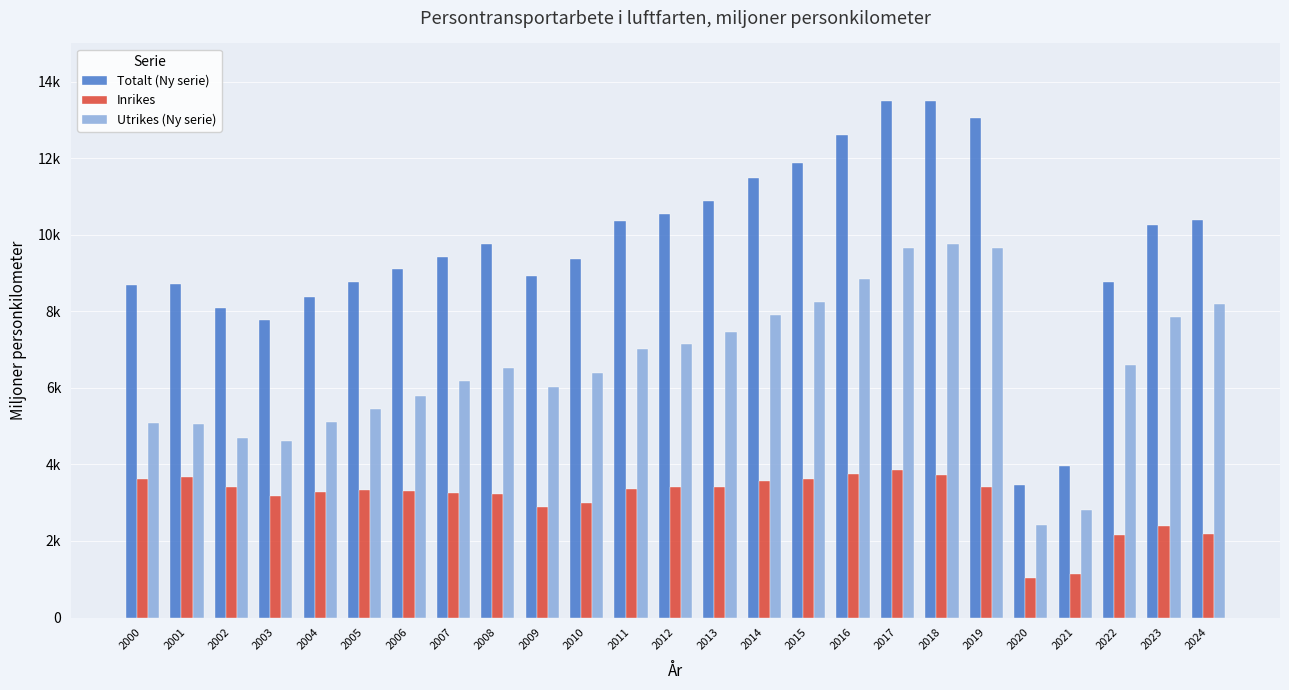

Between 2021 and 2009, which is larger?

2009